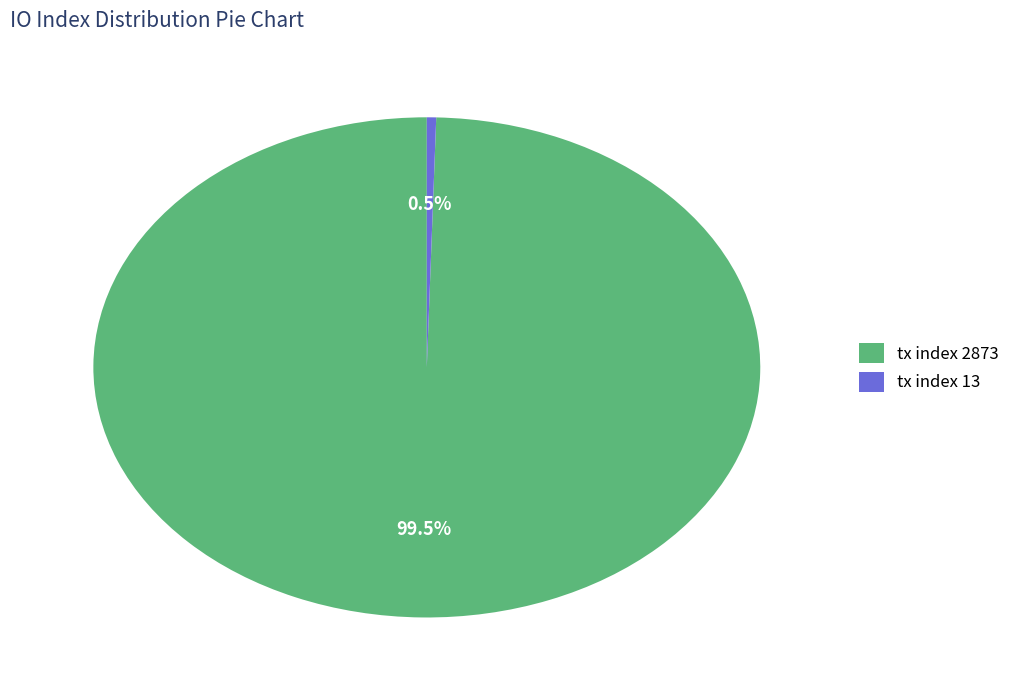

What is the total percentage of tx index 2873 and tx index 13?

100.0%